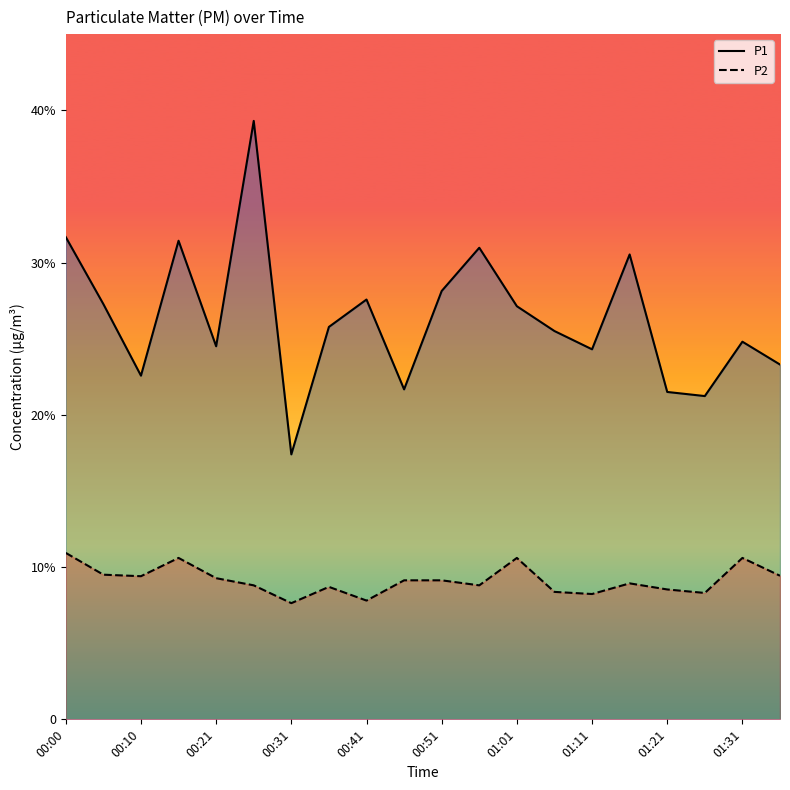

What are all the series names shown in the legend?

P1, P2